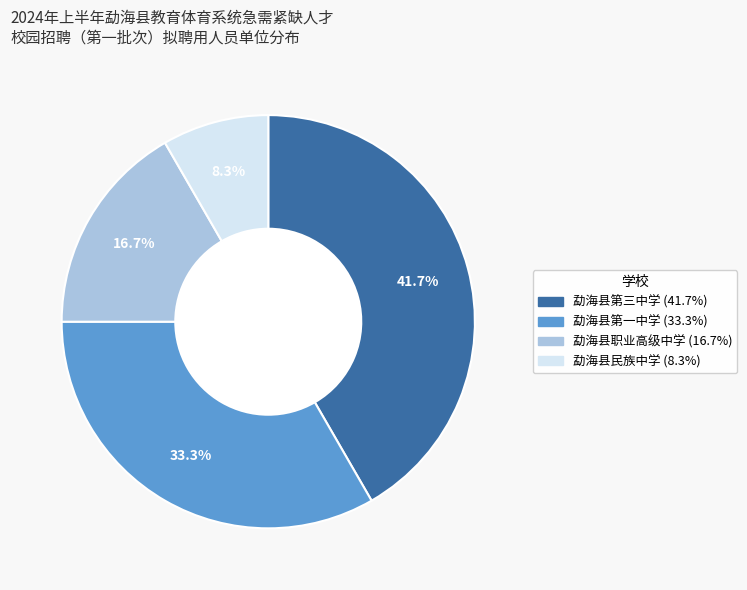

Is it true that 勐海县民族中学 is 8% of the pie?

True